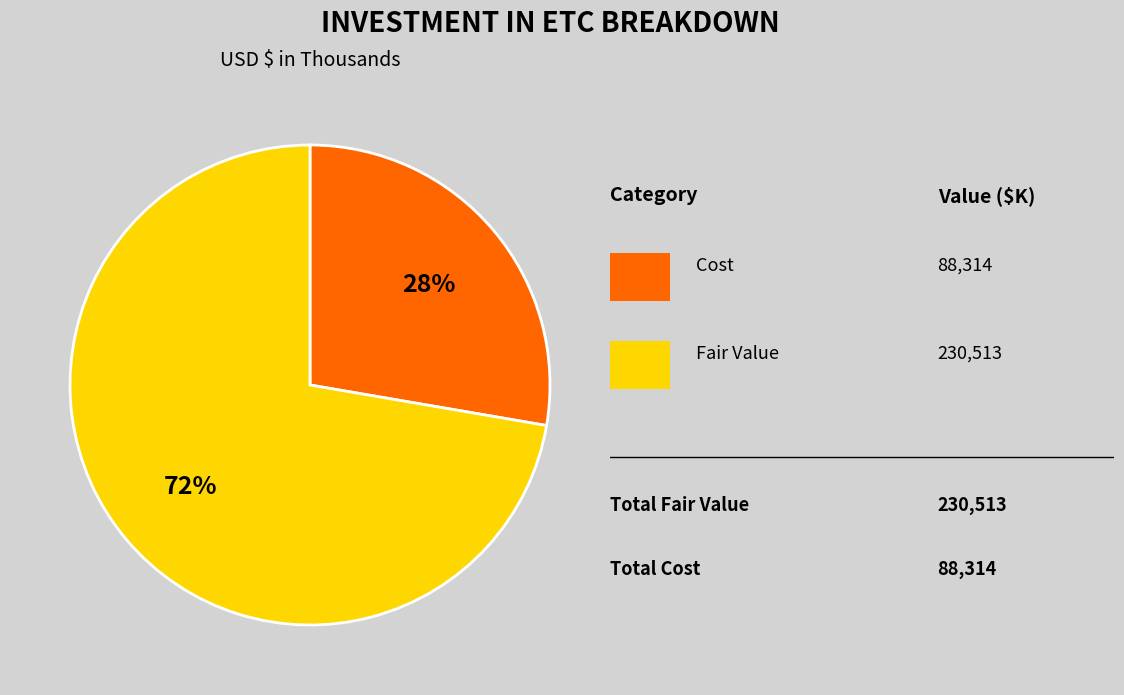

Is there any slice that represents more than half of the pie?

Yes